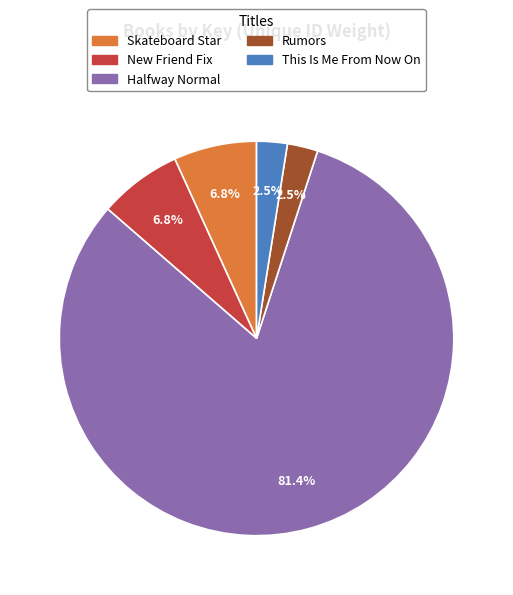

What is the ratio of the value at Rumors to the value at This Is Me From Now On?

1.0